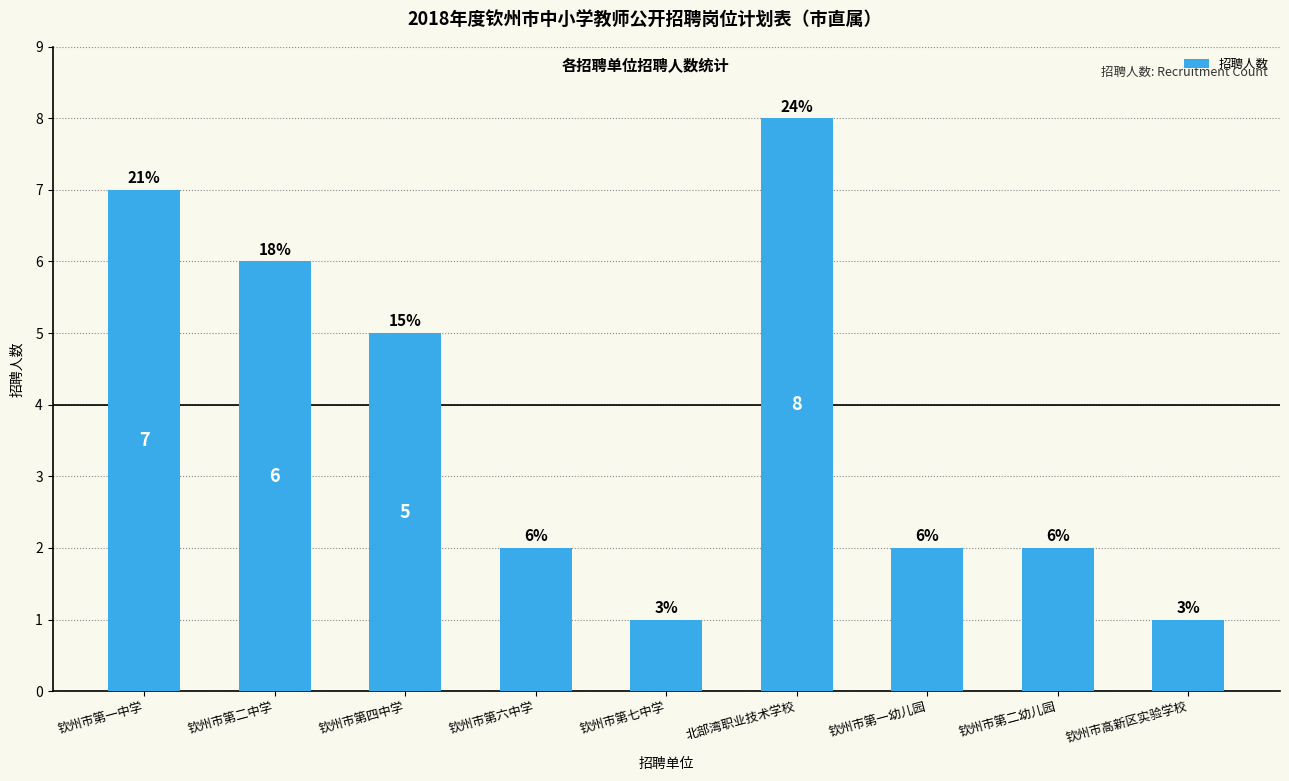

The chart shows a value of 12 at 钦州市第一中学. True or false?

False